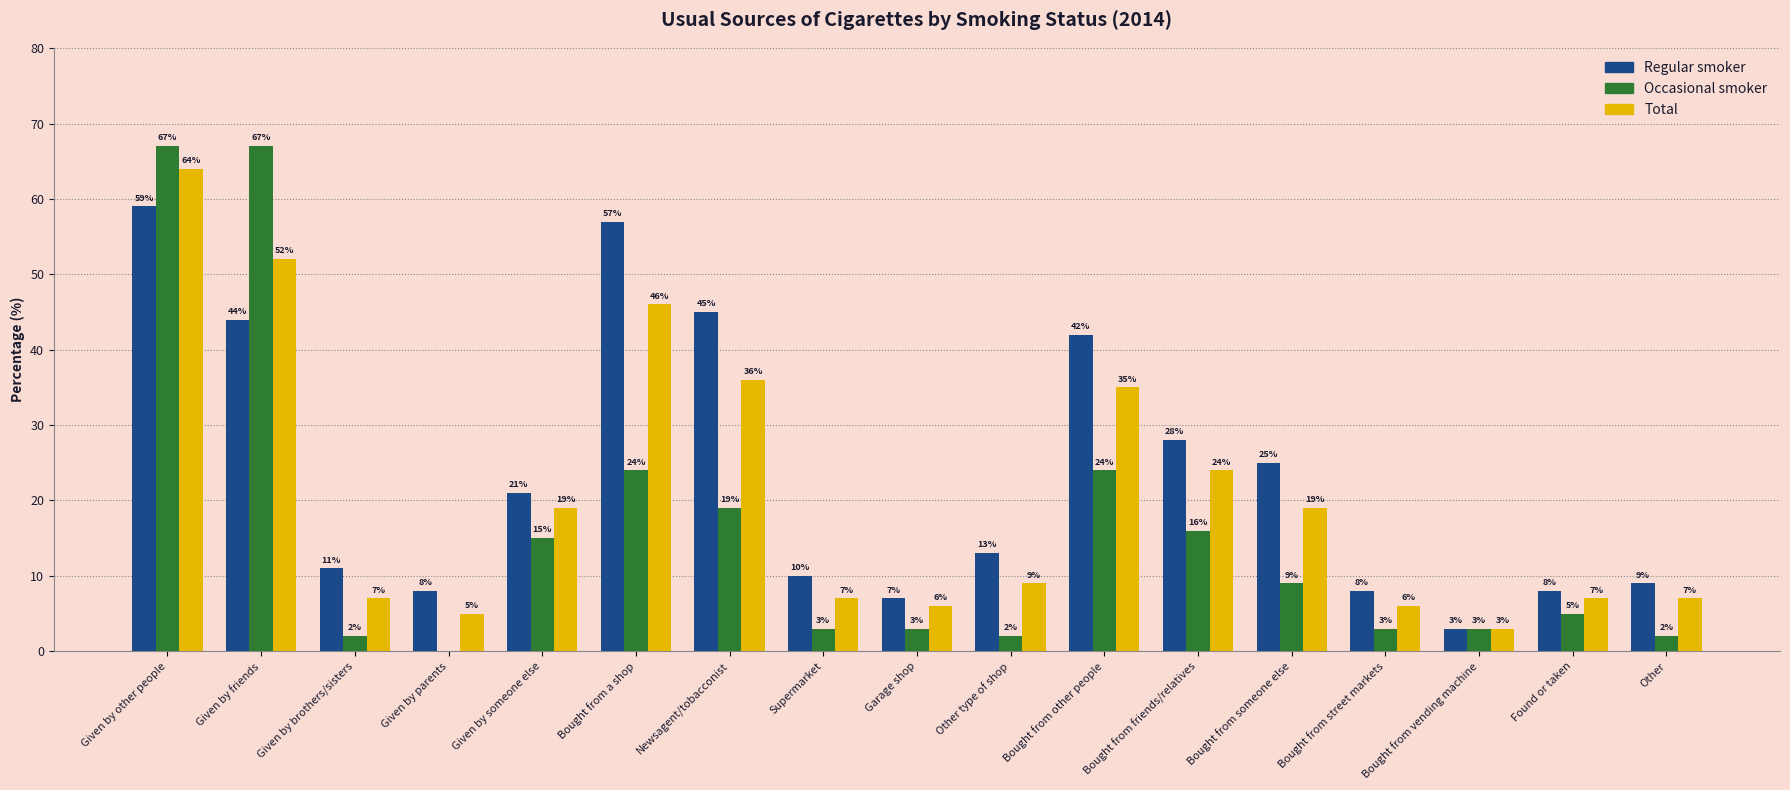

Is it true that Total equals 52 at Given by friends?

True